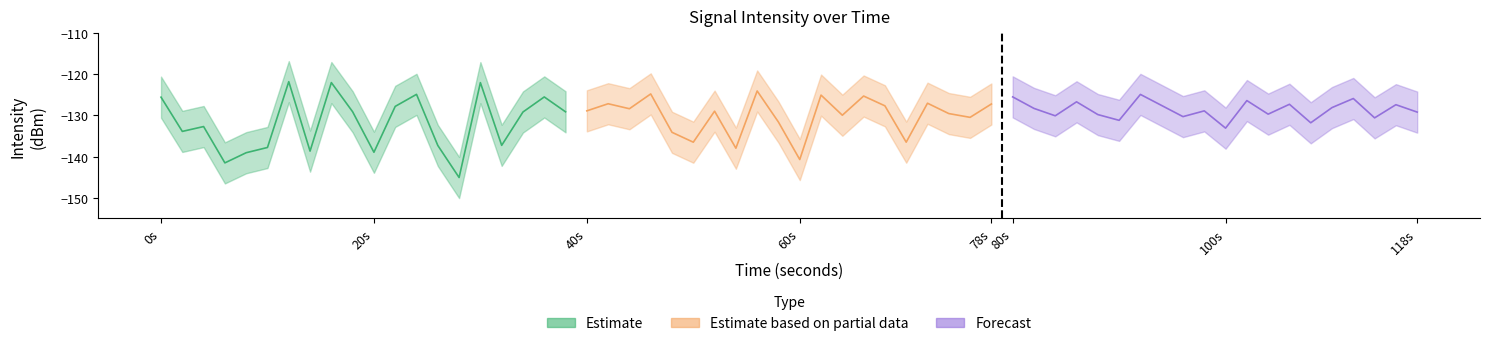

What is the maximum value shown in the chart?

-121.8